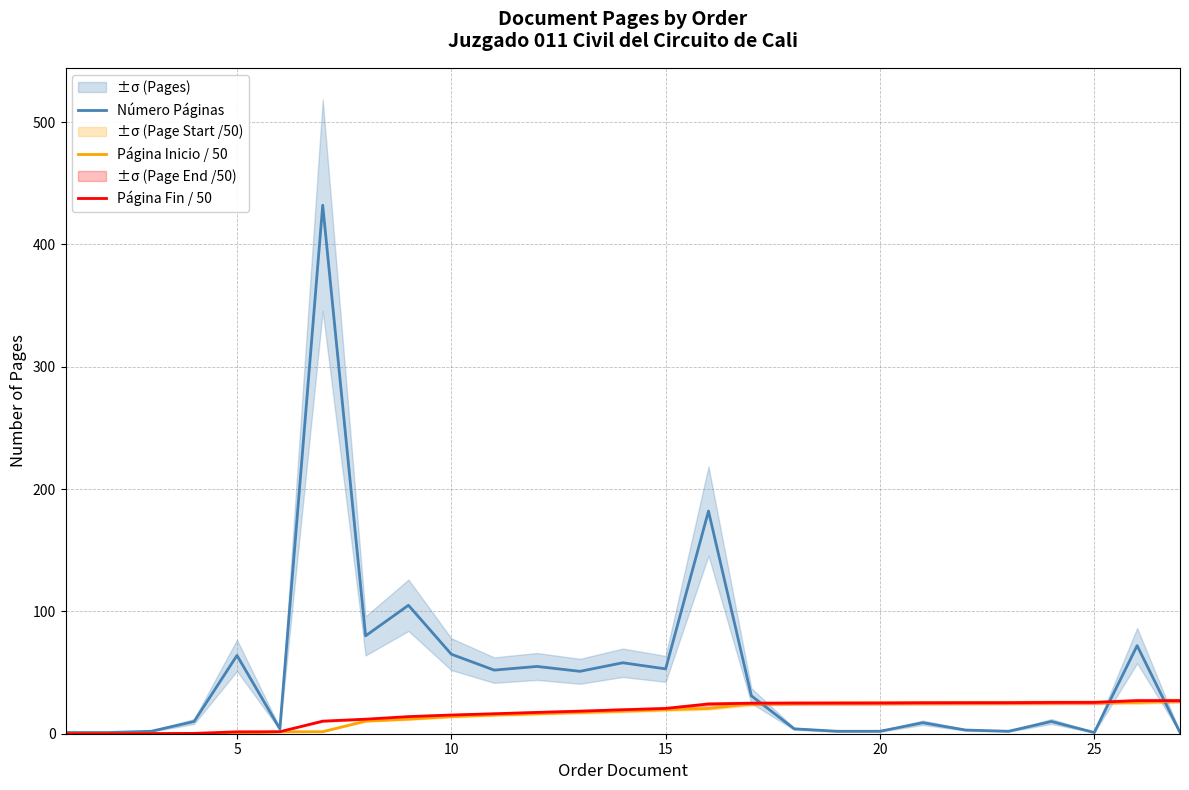

Is it true that Página Inicio / 50 equals 19.6 at 15?

True